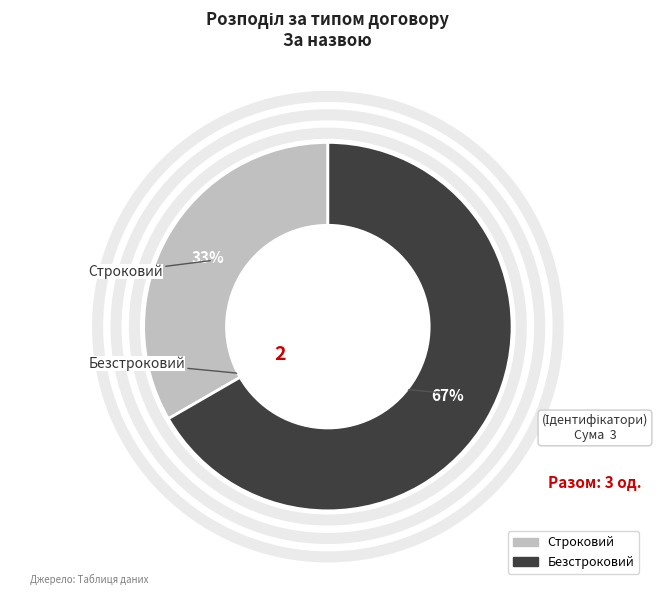

To the nearest percent, what portion does Строковий represent?

33%